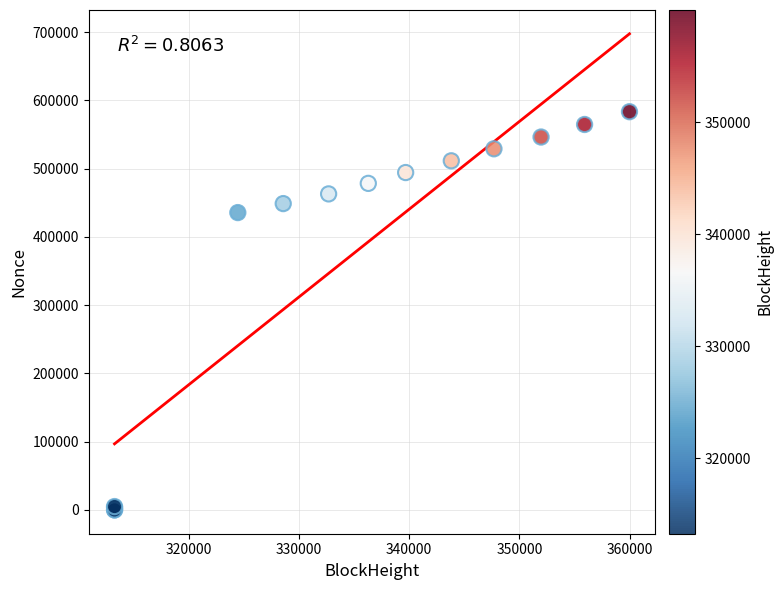

What Y value in the scatter plot is closest to 291776?

435729